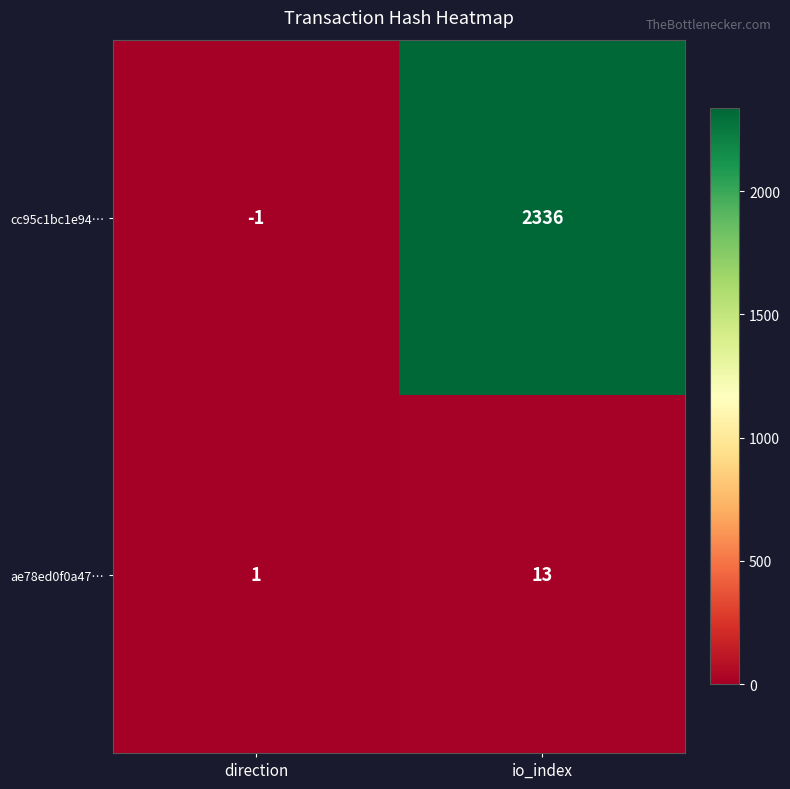

Where is ae78ed0f0a47… nearest to the value 7?

direction